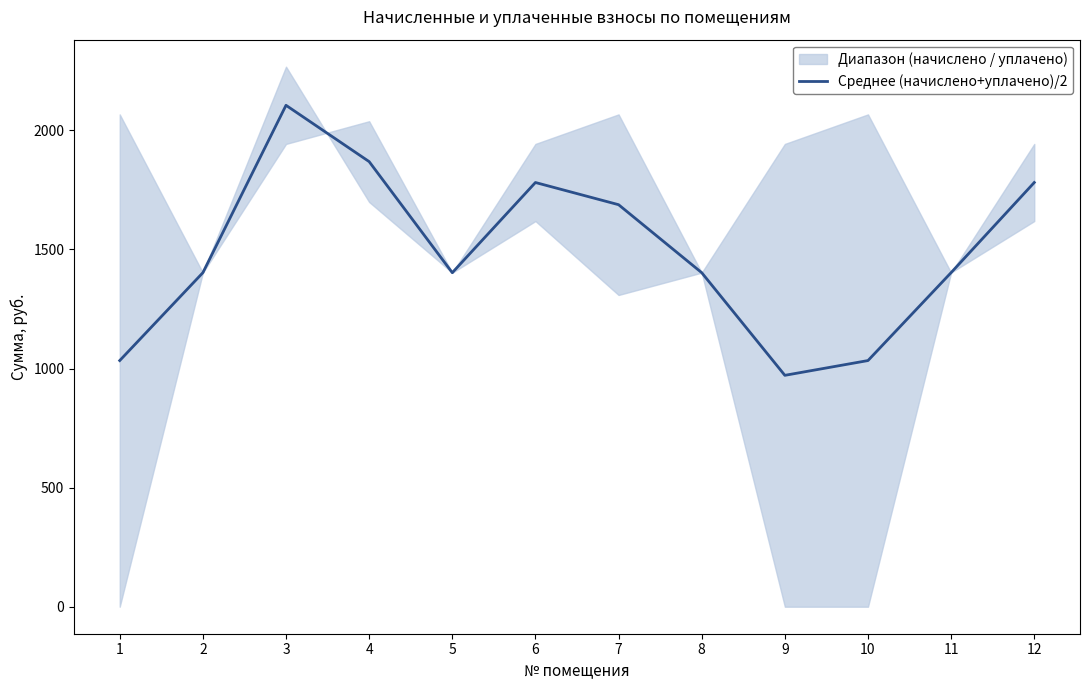

What is the sum of all values?

17872.5